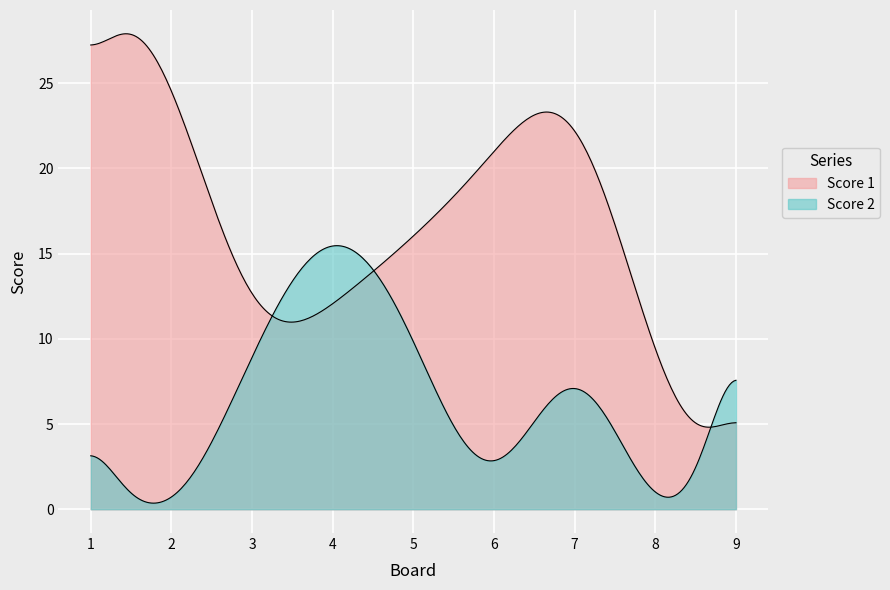

Which category has the highest value in the Score 2 series?

4